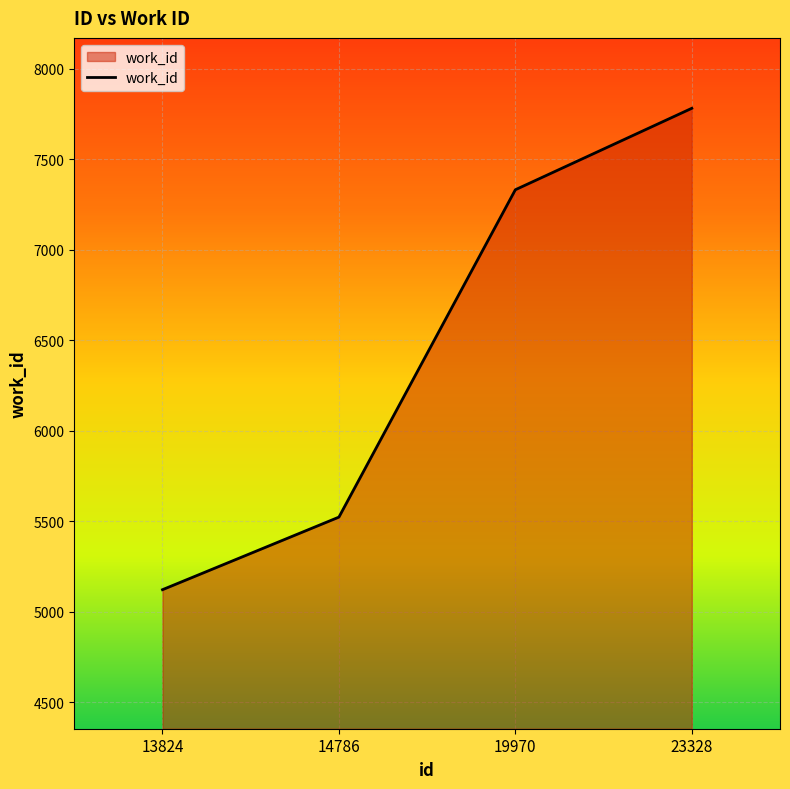

What is the greatest value displayed?

7782